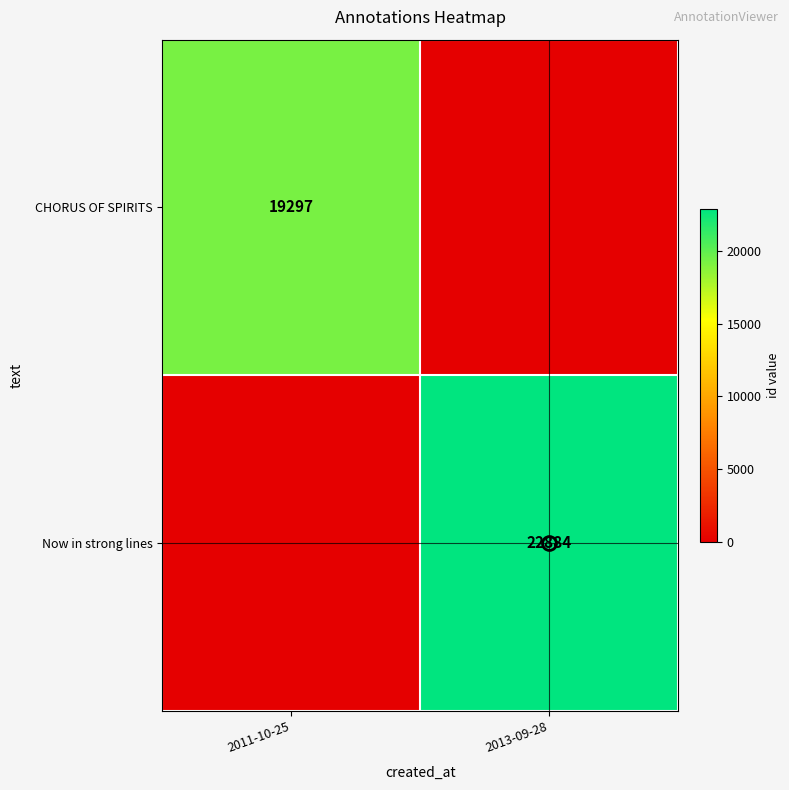

List the series in order of their overall mean, lowest first.

CHORUS OF SPIRITS, Now in strong lines